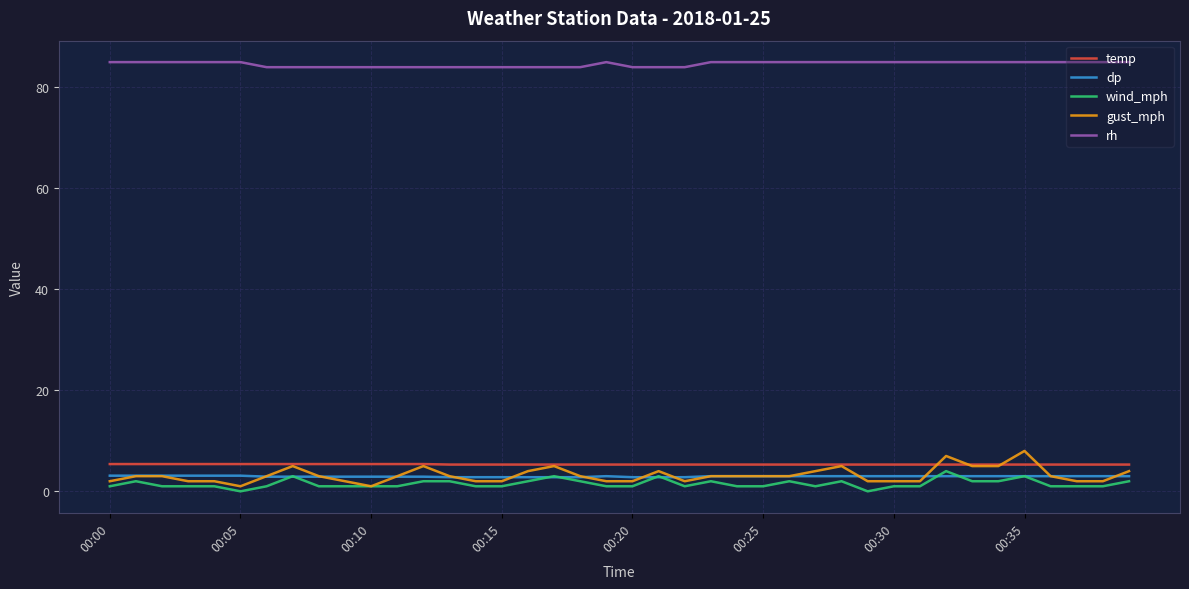

True or false: dp and temp cross at least once.

False